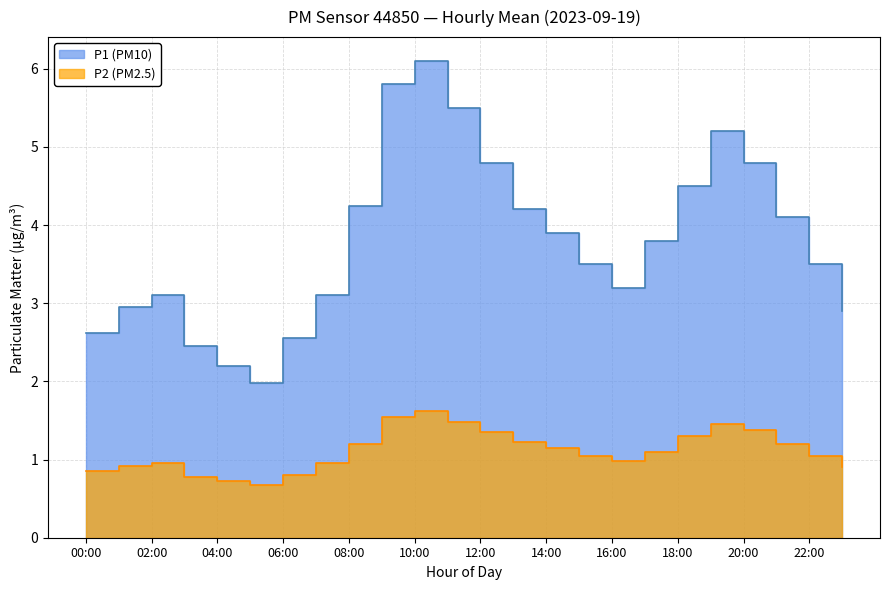

How many distinct data groups are displayed?

2